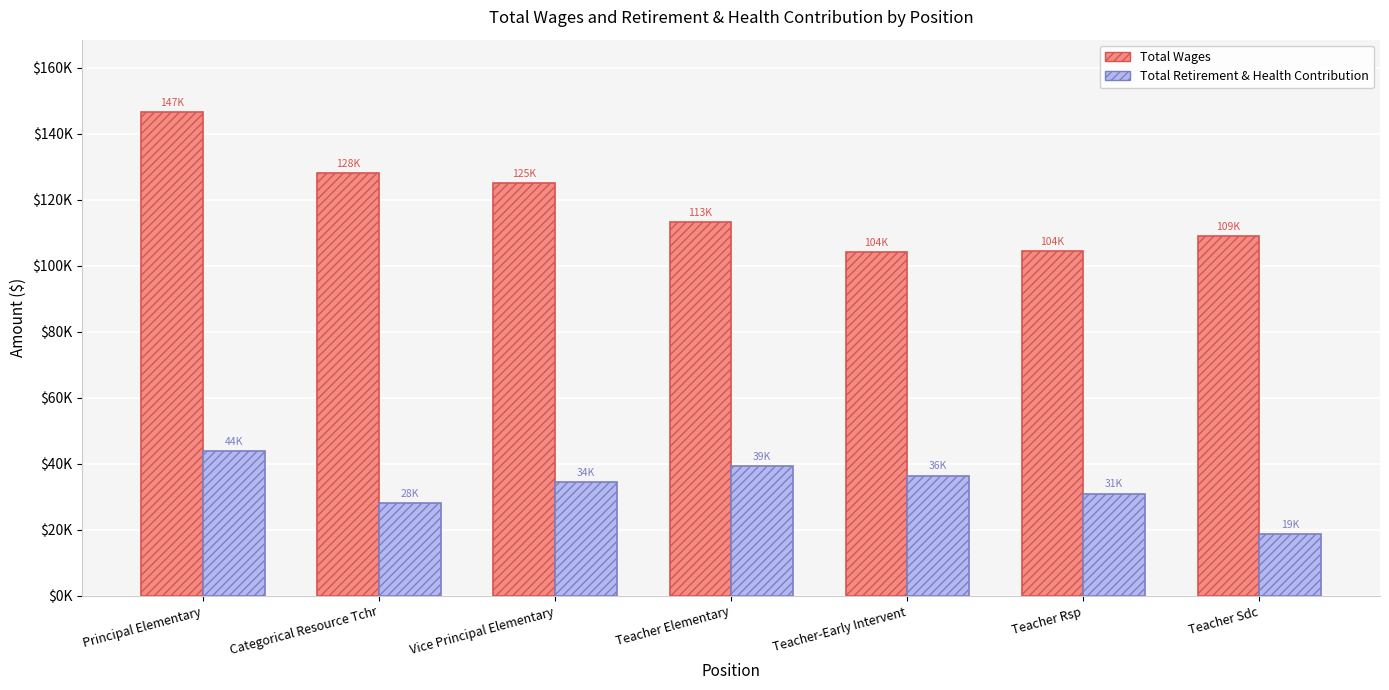

Which series has the largest range (max minus min)?

Total Wages